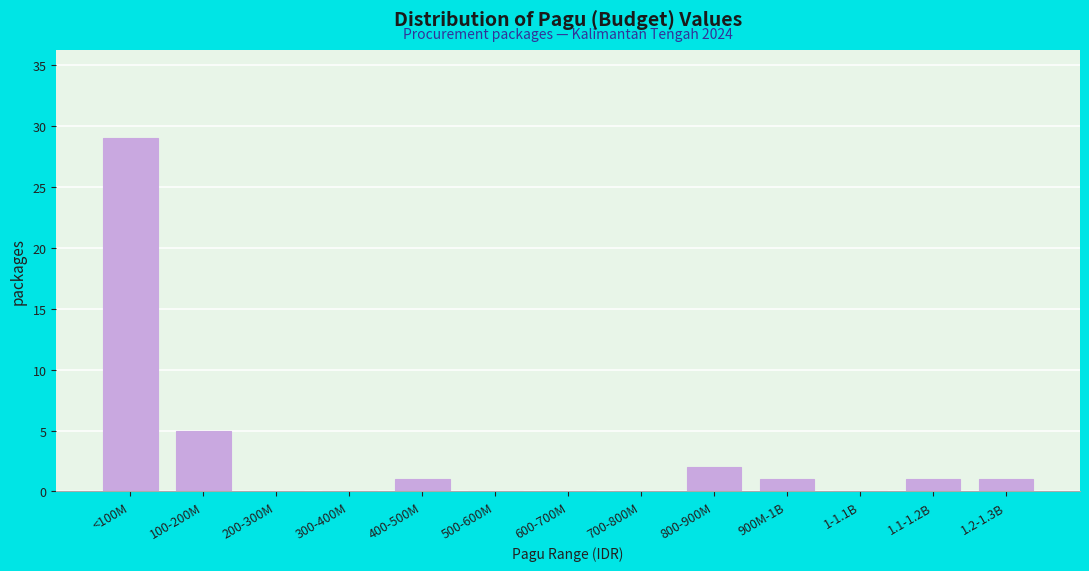

Reading left to right, extract all data points from this chart.

<100M=29	100-200M=5	200-300M=0	300-400M=0	400-500M=1	500-600M=0	600-700M=0	700-800M=0	800-900M=2	900M-1B=1	1-1.1B=0	1.1-1.2B=1	1.2-1.3B=1